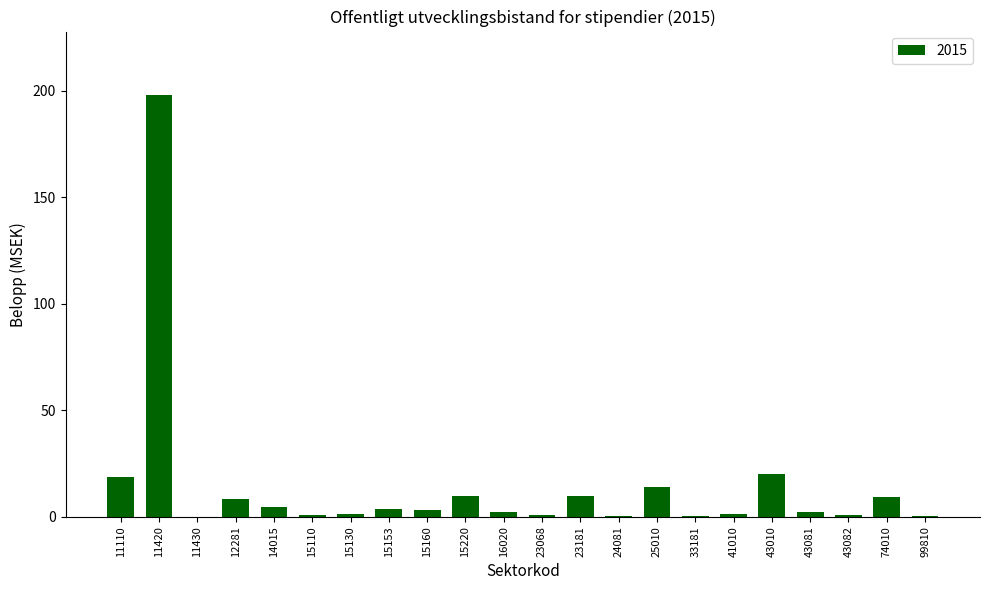

Which has a higher value, 15160 or 12281?

12281